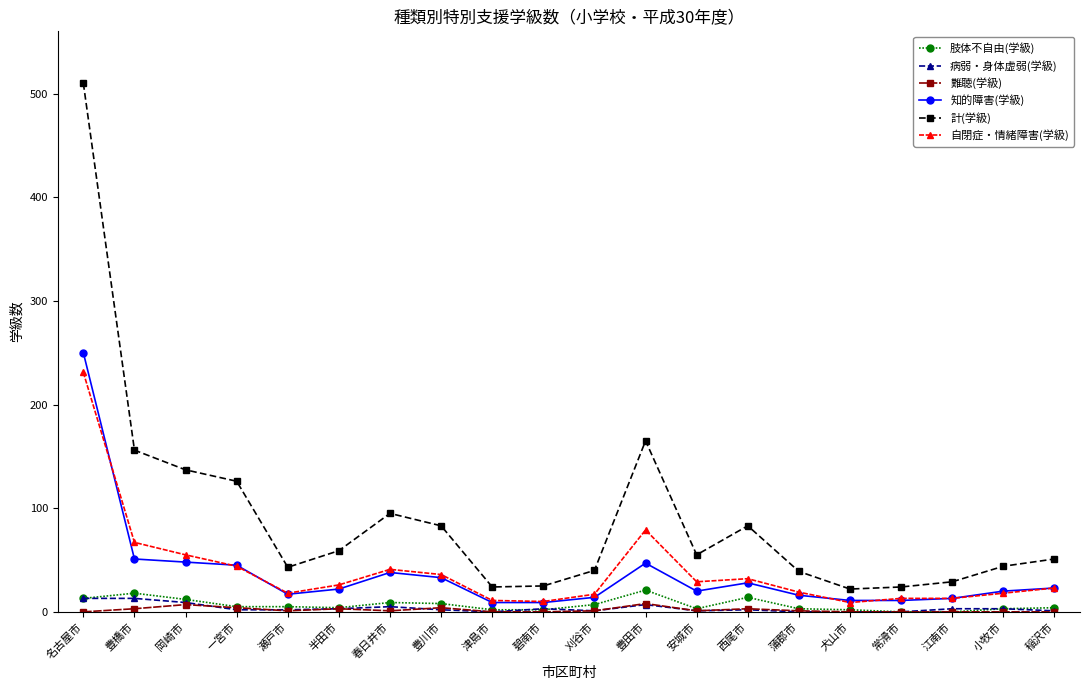

Where does the 知的障害(学級) series first go above 22?

名古屋市